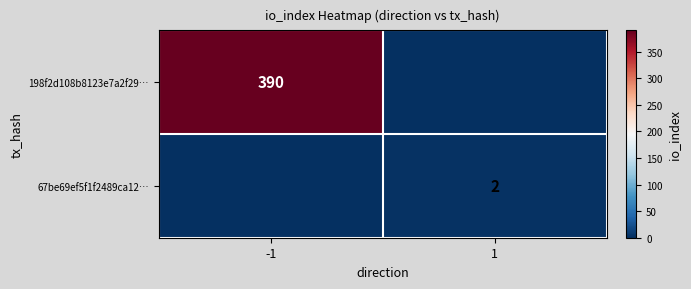

True or false: 67be69ef5f1f2489ca12… has a value of 0 at 1.

False